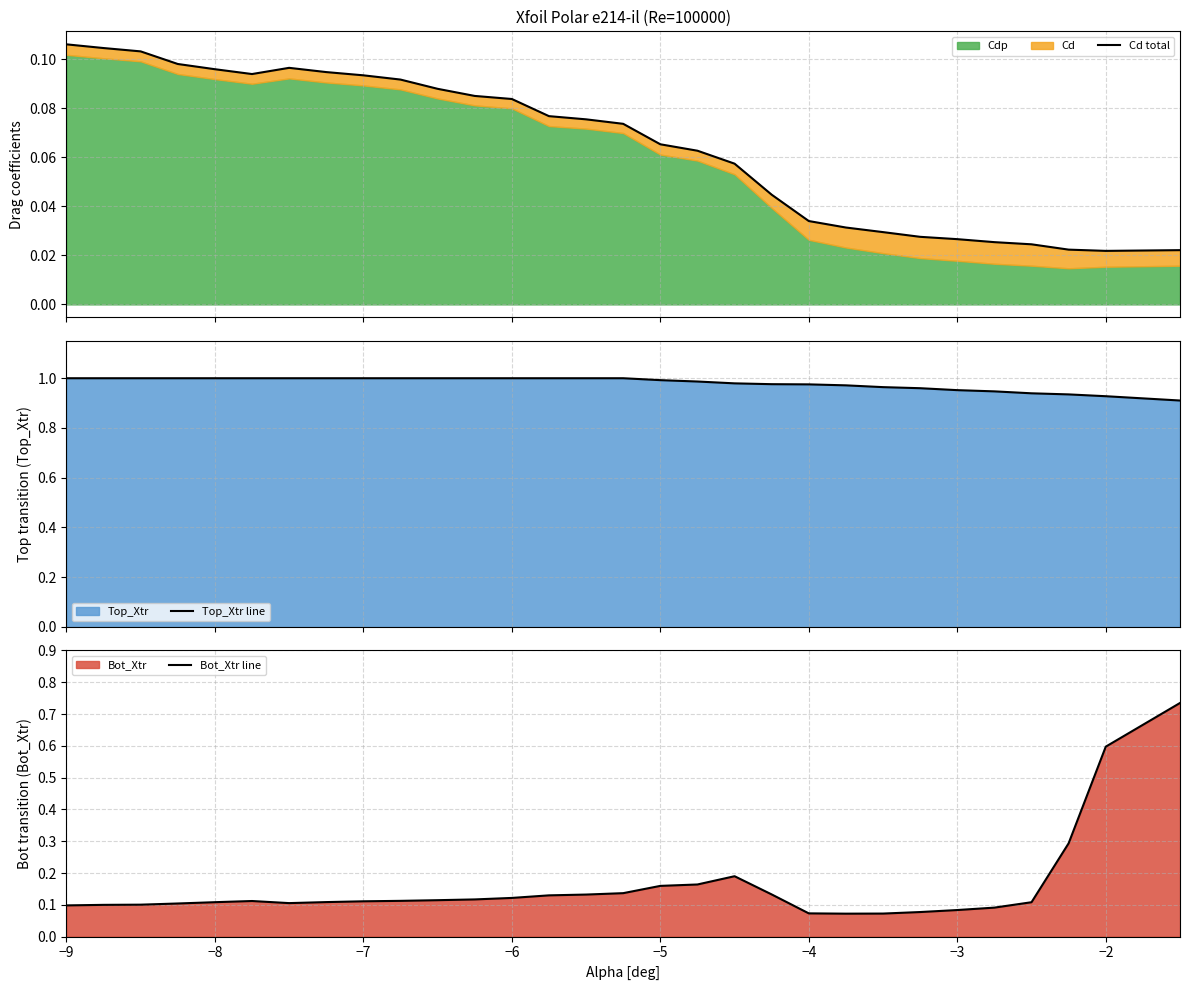

The value of Bot_Xtr line at −5 is 0.0. True or false?

False